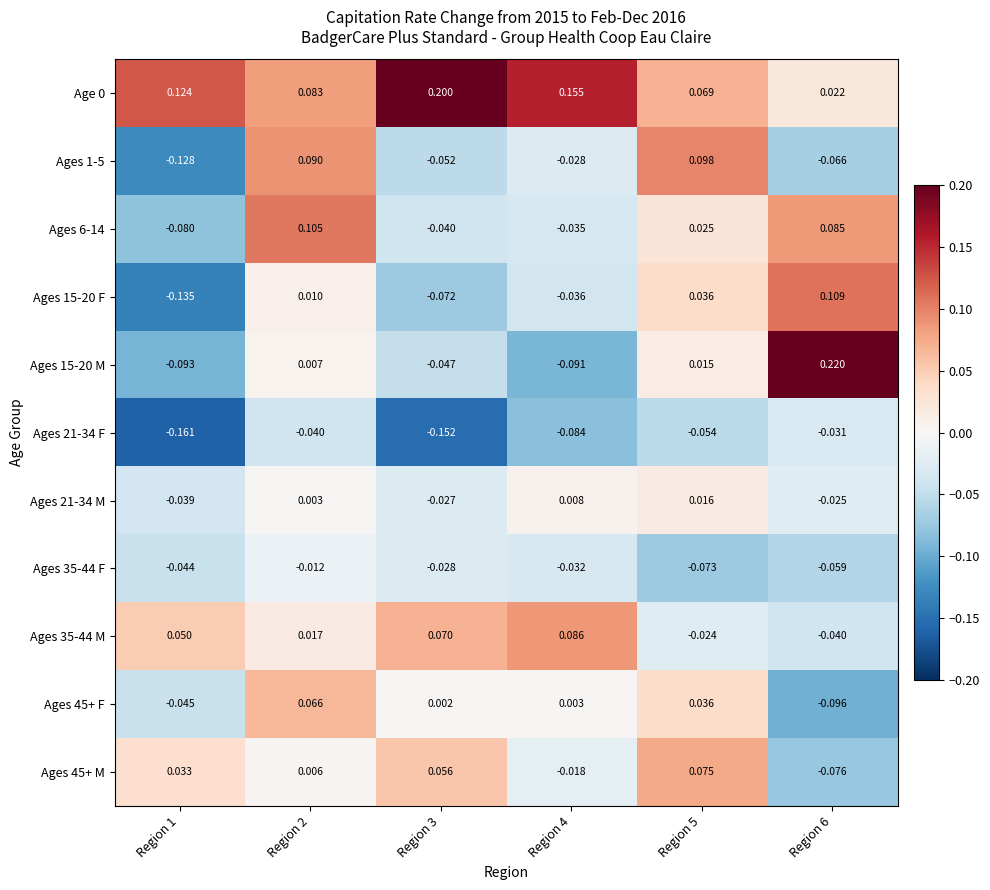

Is the value of Ages 6-14 at Region 4 greater than the value of Ages 45+ M at Region 3?

No